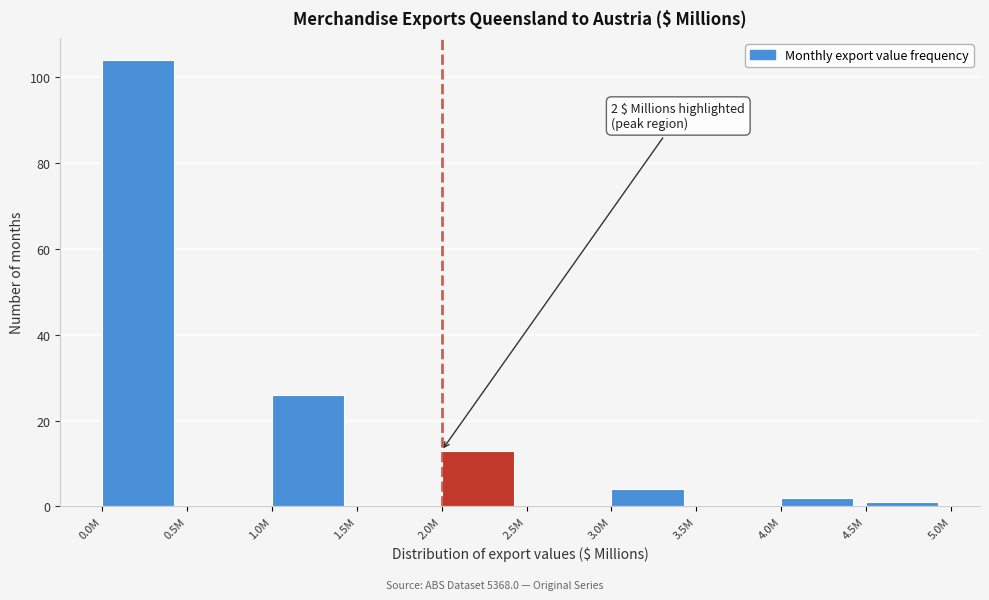

Reading left to right, what are all the values shown in this chart?

0.0M=104	0.5M=0	1.0M=26	1.5M=0	2.0M=13	2.5M=0	3.0M=4	3.5M=0	4.0M=2	4.5M=1